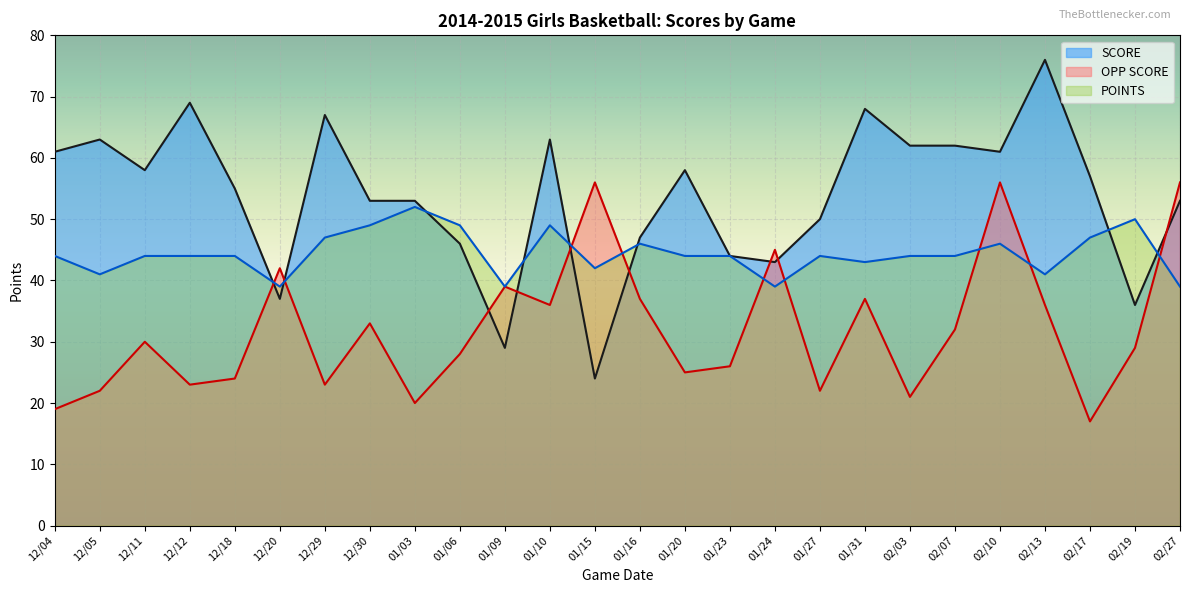

What is the total value across all series at 02/17?

121